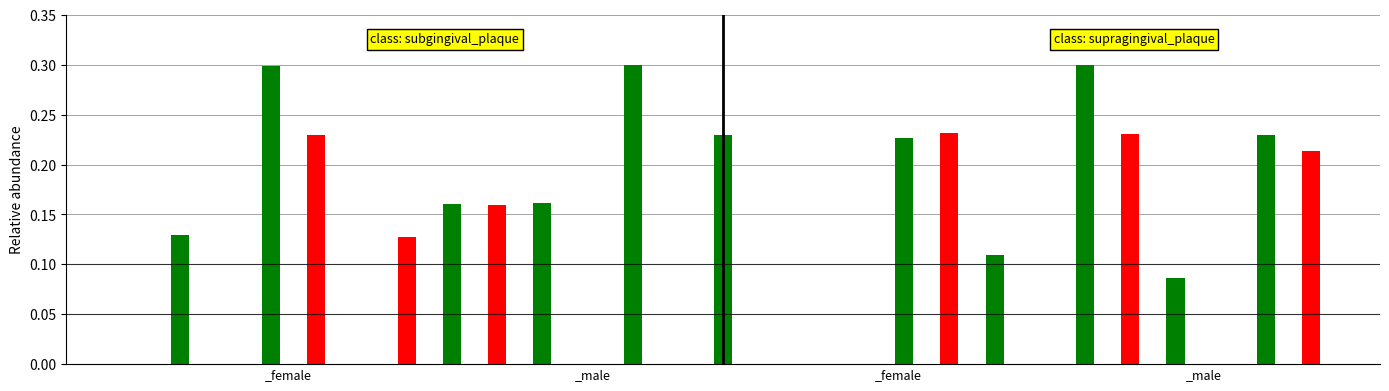

How many data points does each series have?

27